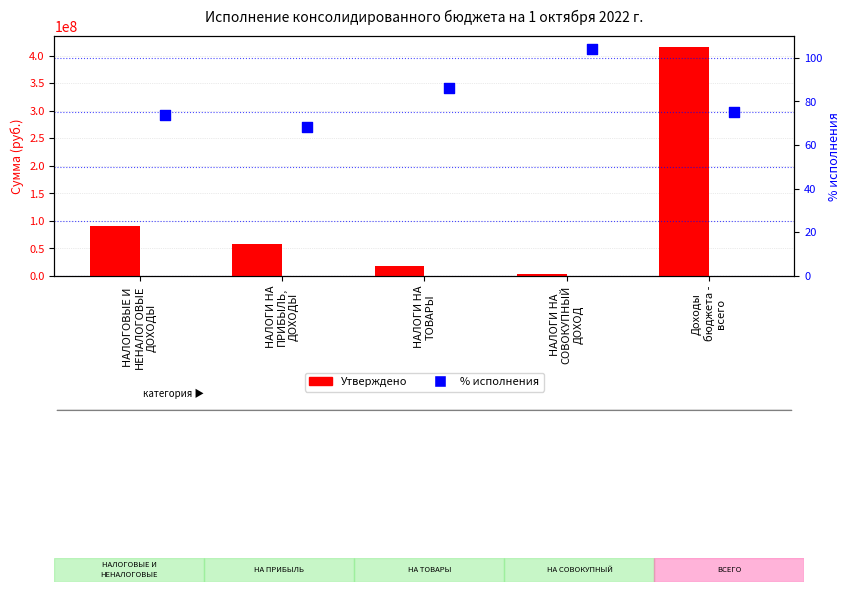

Which series reaches the minimum Y coordinate?

% исполнения